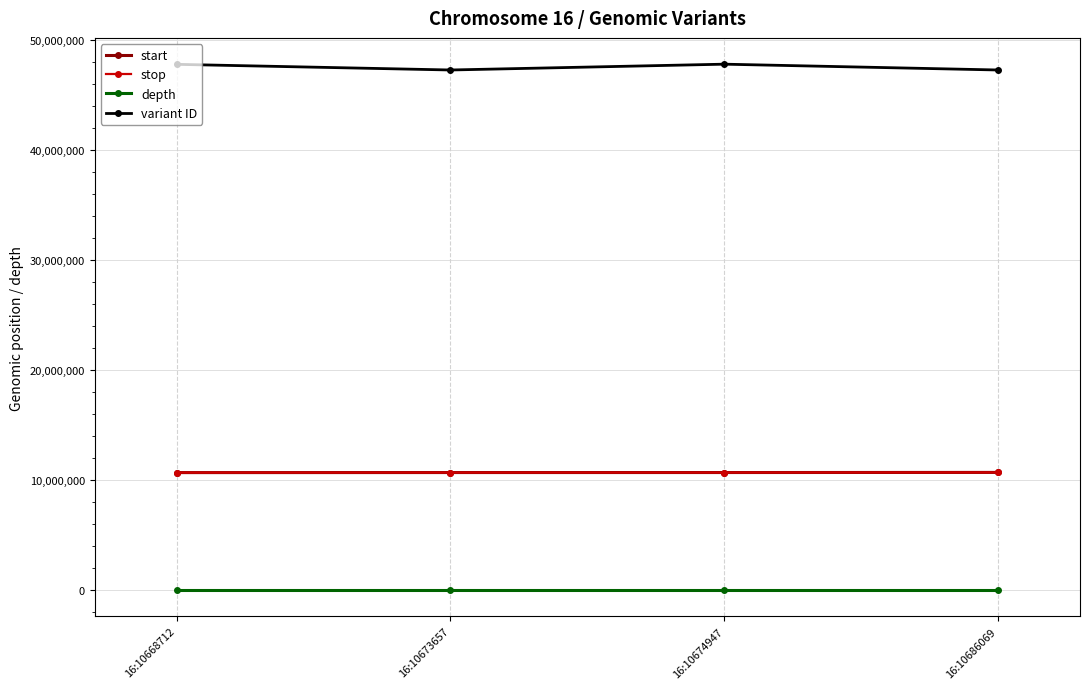

What is the sum of the depth values at 16:10668712 and 16:10673657?

11